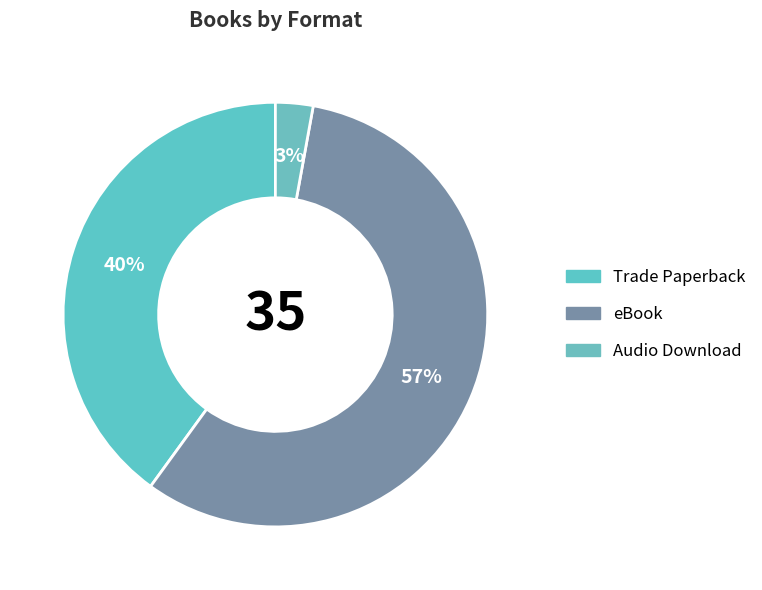

How many slices are in this pie chart?

3